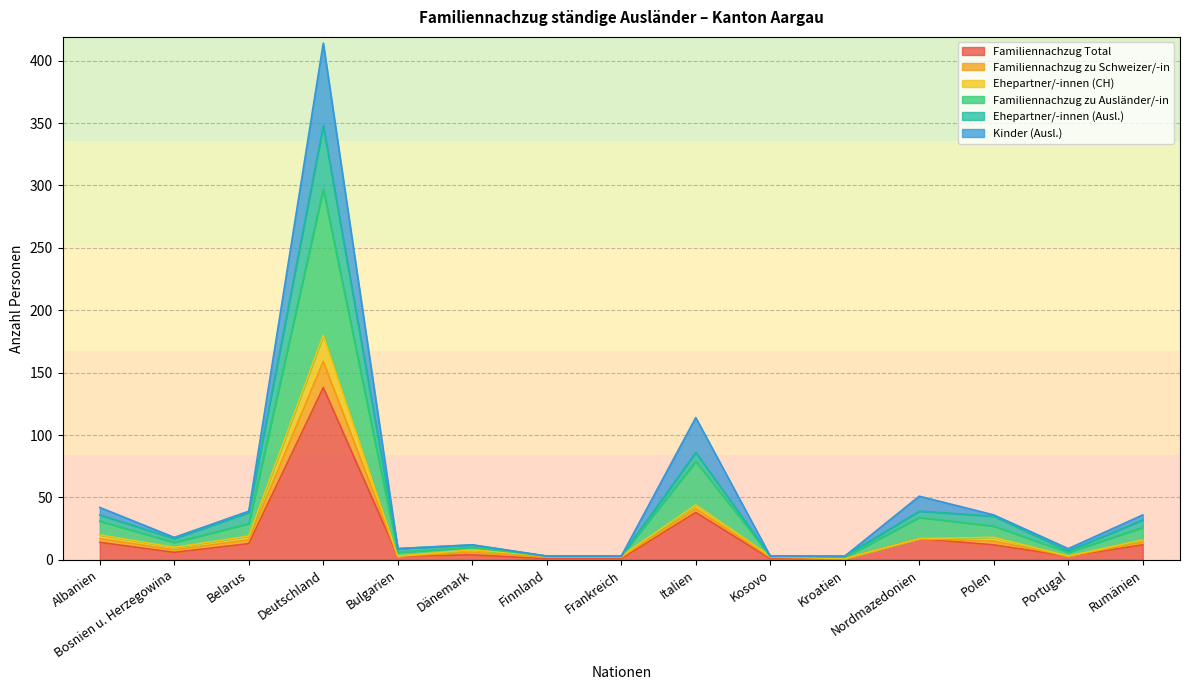

Is it true that Familiennachzug Total equals 14 at Albanien?

True